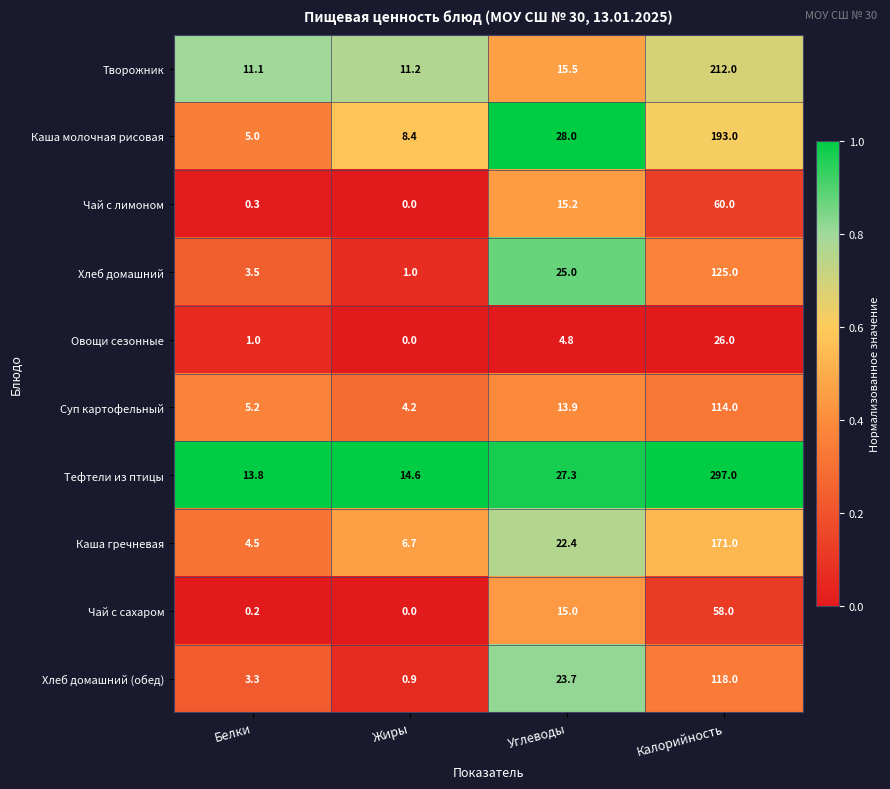

Between Углеводы and Калорийность, which series saw the biggest shift?

Тефтели из птицы